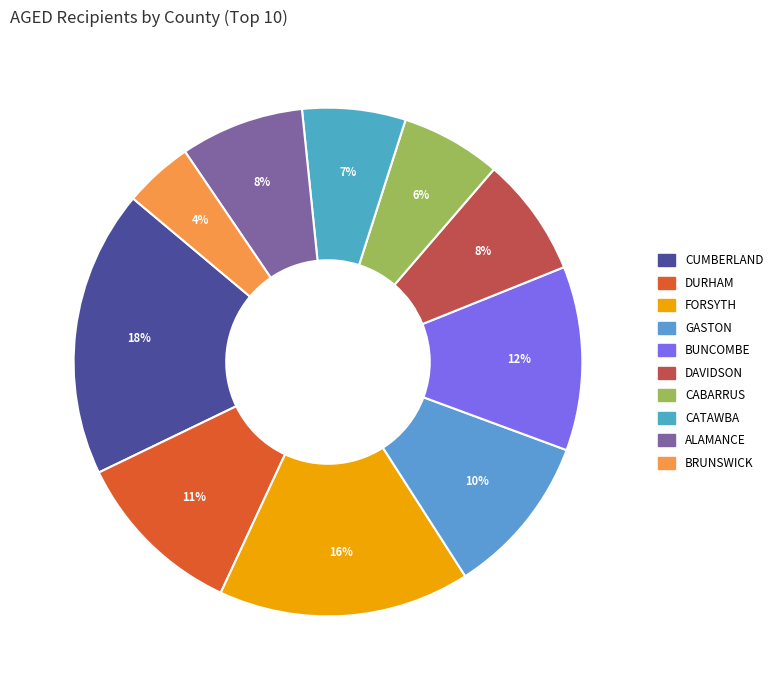

What percentage is the BUNCOMBE slice, to the nearest percent?

12%